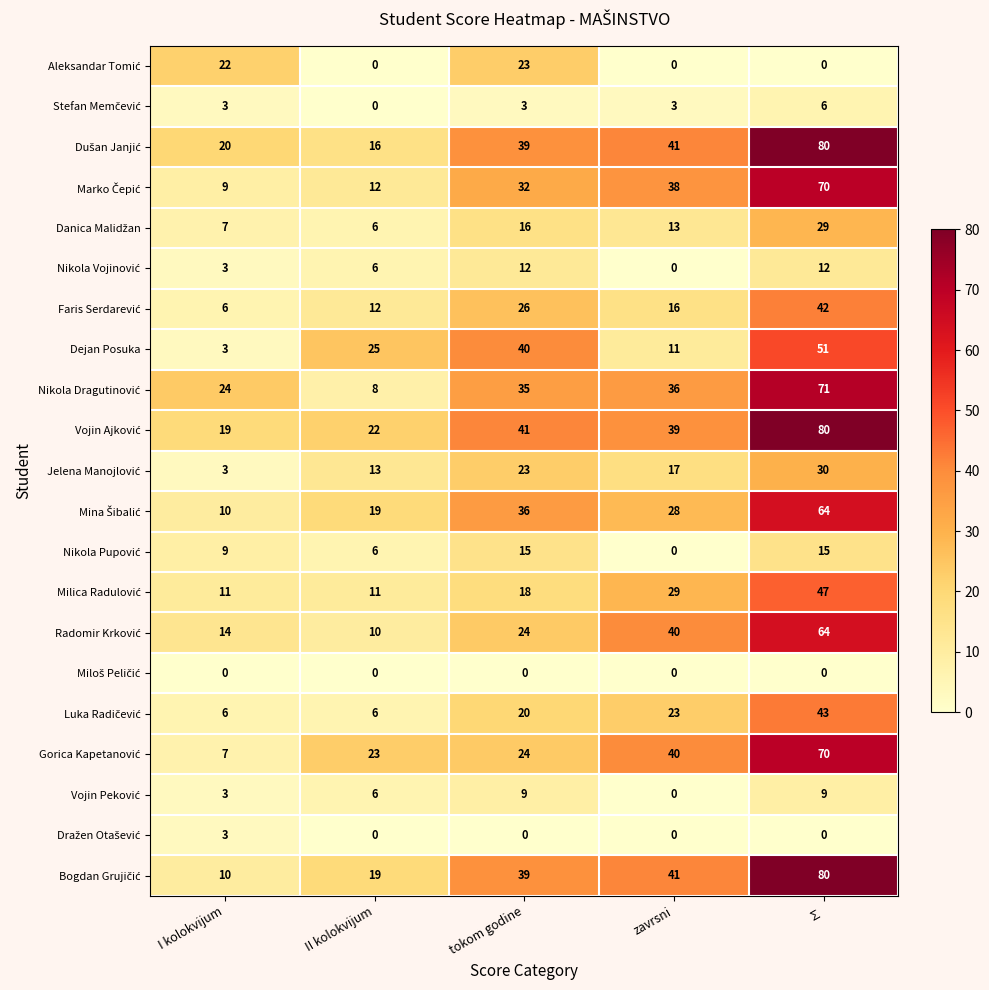

What is the maximum value shown in the chart?

80